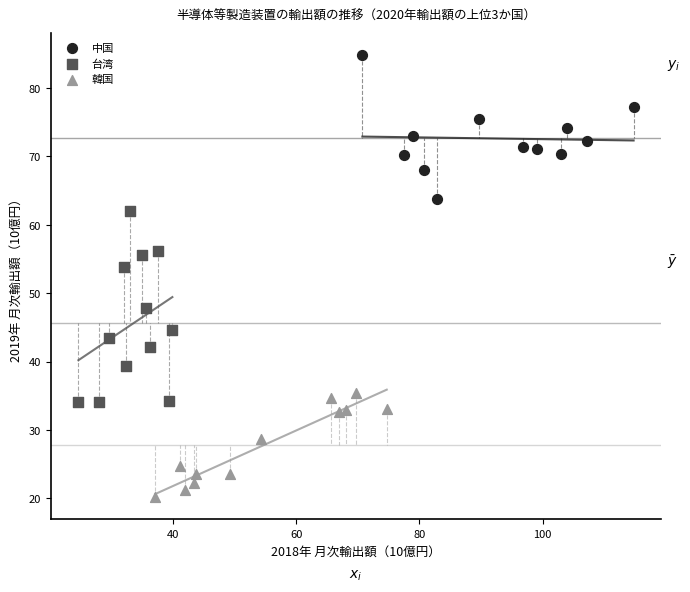

Which series contains the lowest Y value?

韓国